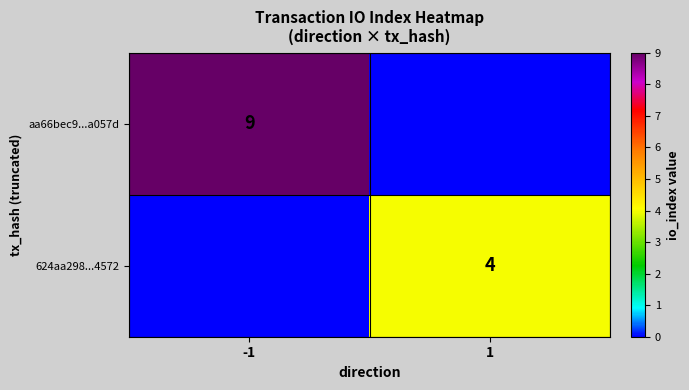

The value of 624aa298...4572 at 1 is 4. True or false?

True